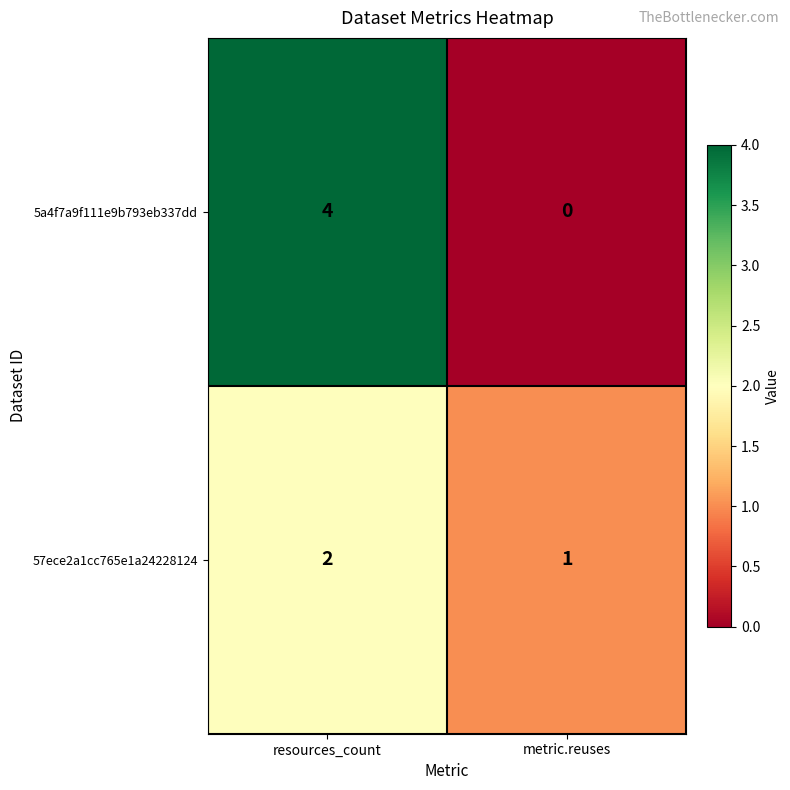

Which series has the largest range (max minus min)?

5a4f7a9f111e9b793eb337dd